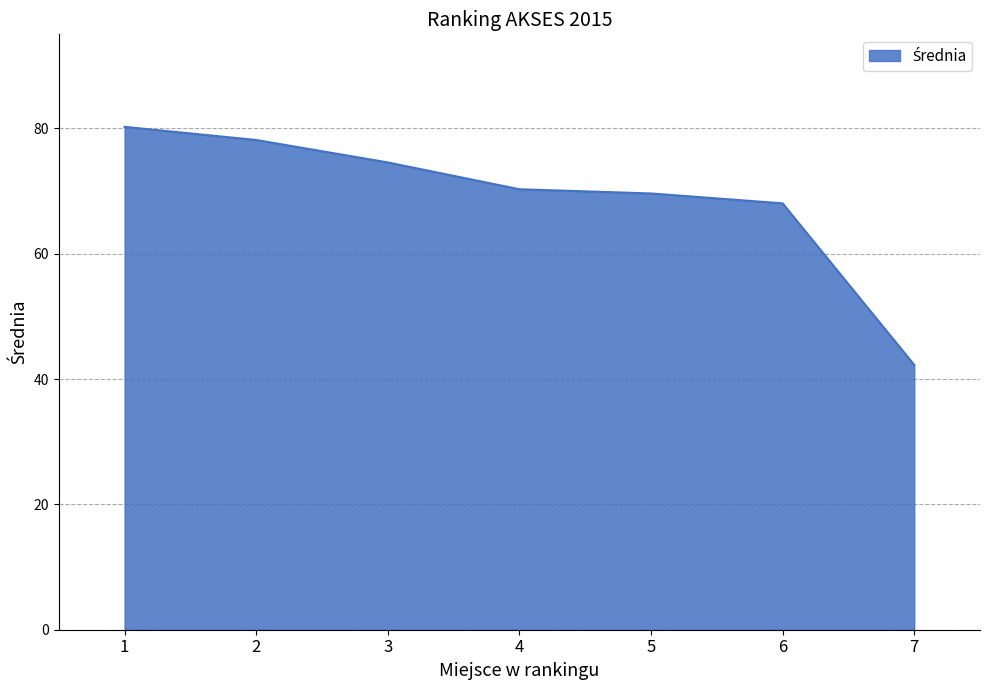

At which label is the value closest to 61?

6